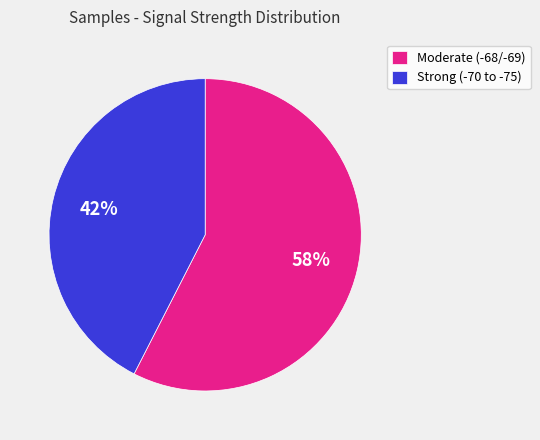

Does any single category account for the majority?

Yes